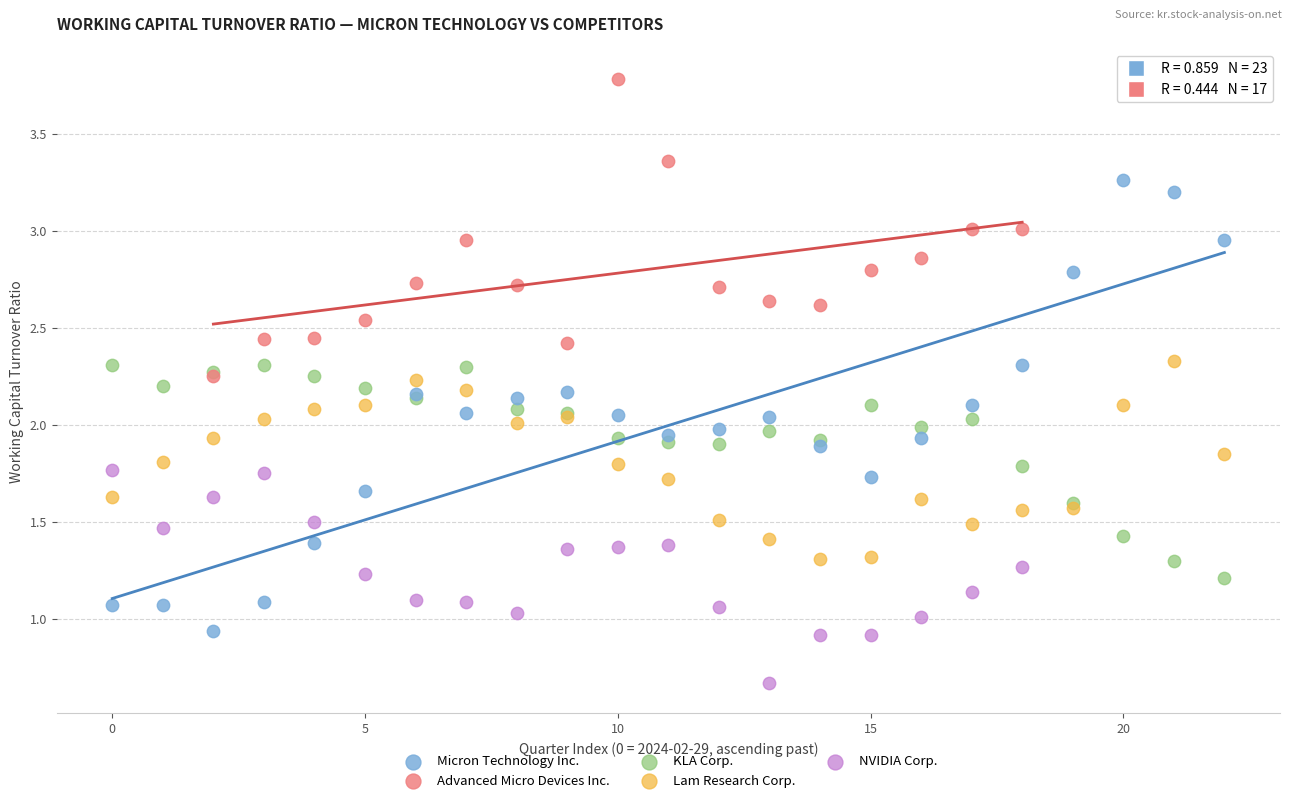

What are all the series names shown in the legend?

Micron Technology Inc., Advanced Micro Devices Inc., KLA Corp., Lam Research Corp., NVIDIA Corp.